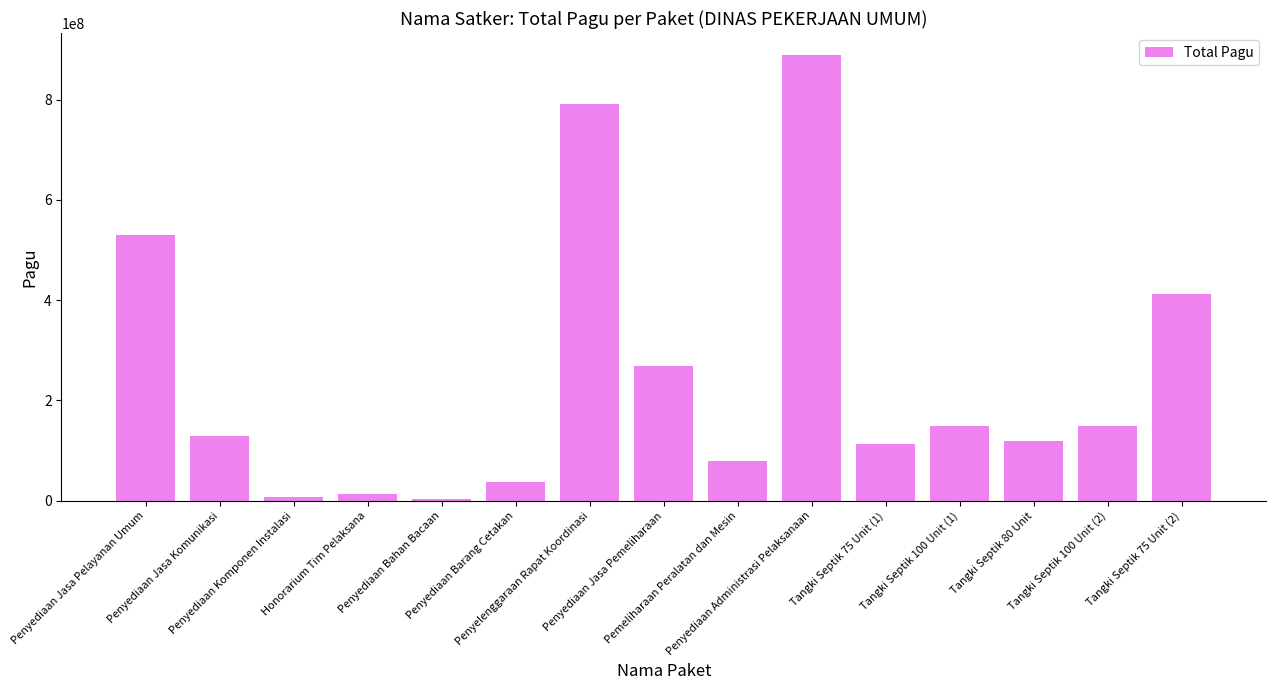

How many bars are there in total?

15